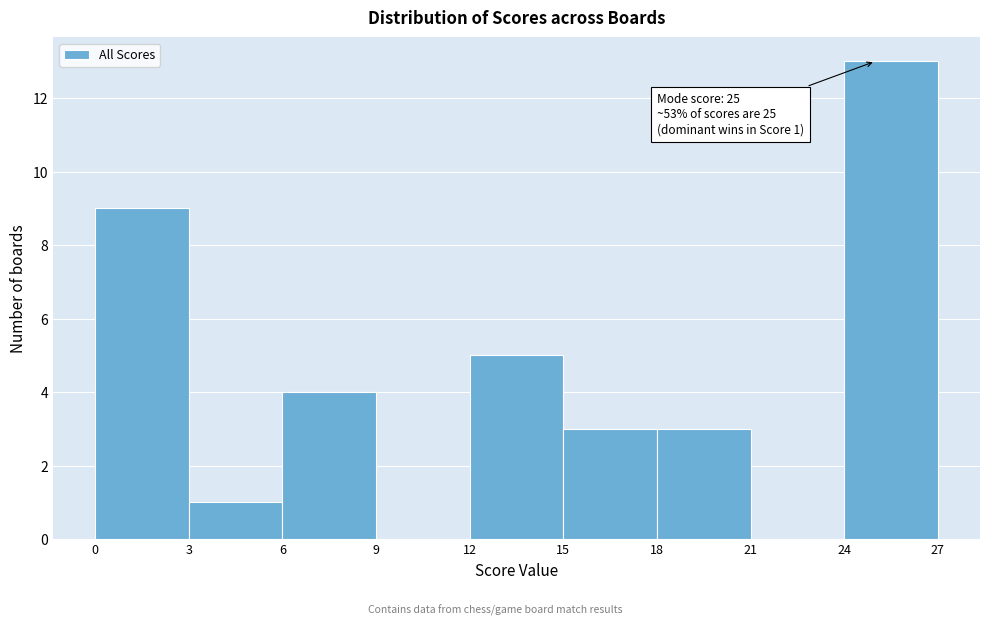

Over which range of the x-axis is the bar tallest?

24 to 27